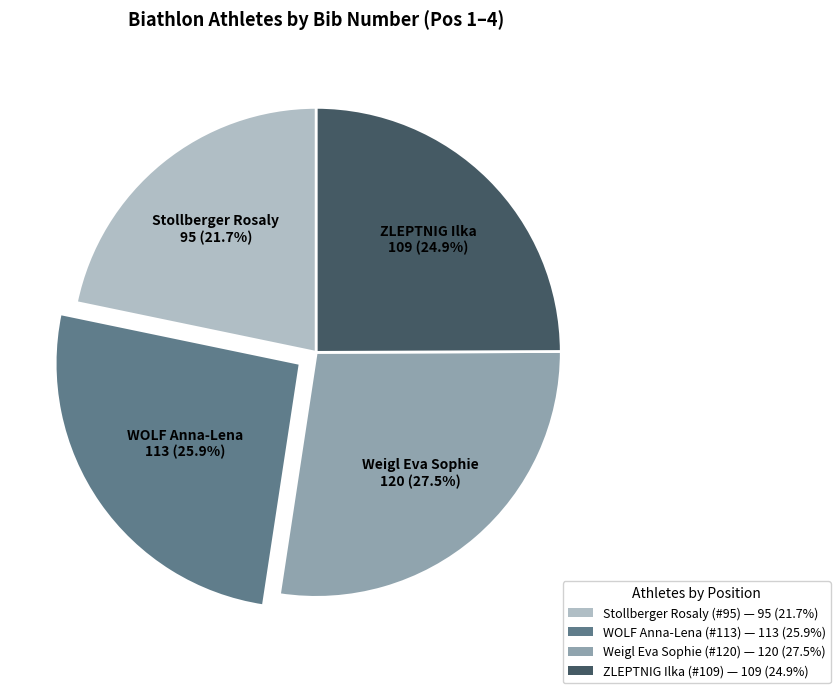

Is there a majority slice in this chart?

No